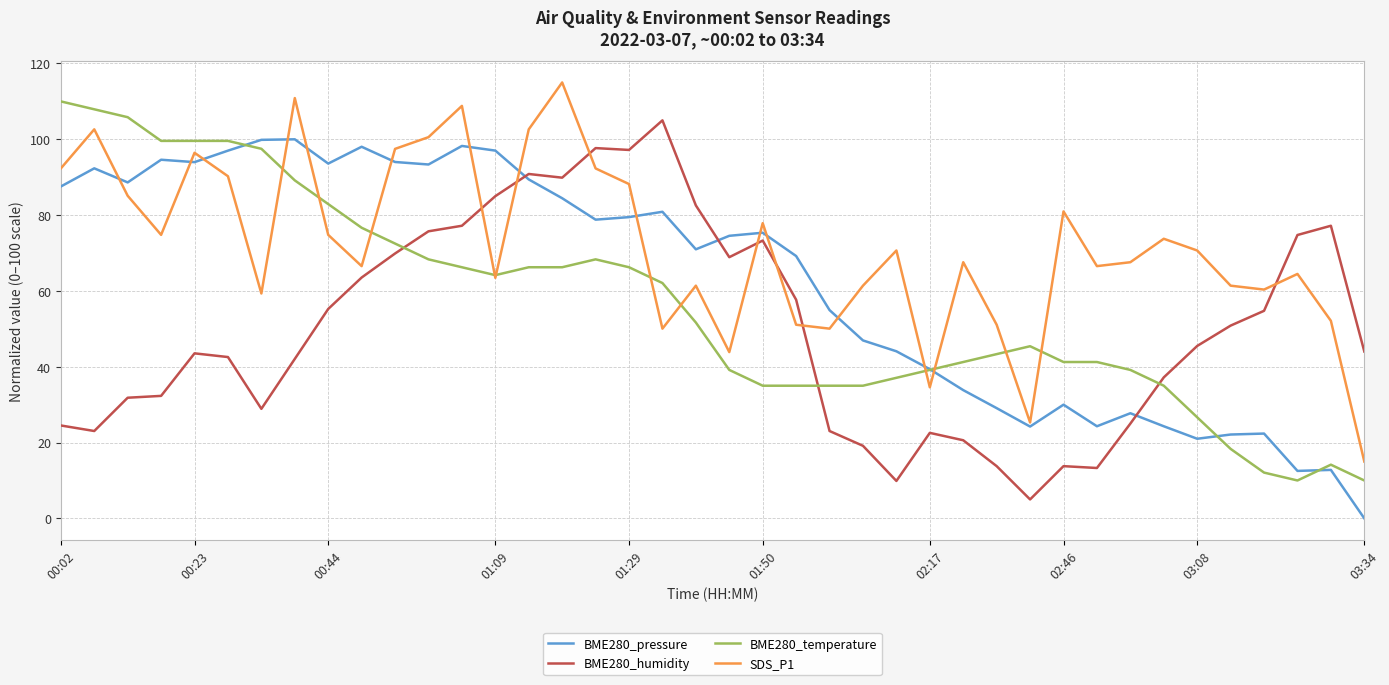

Rank the series by their average value, from highest to lowest.

SDS_P1, BME280_pressure, BME280_temperature, BME280_humidity